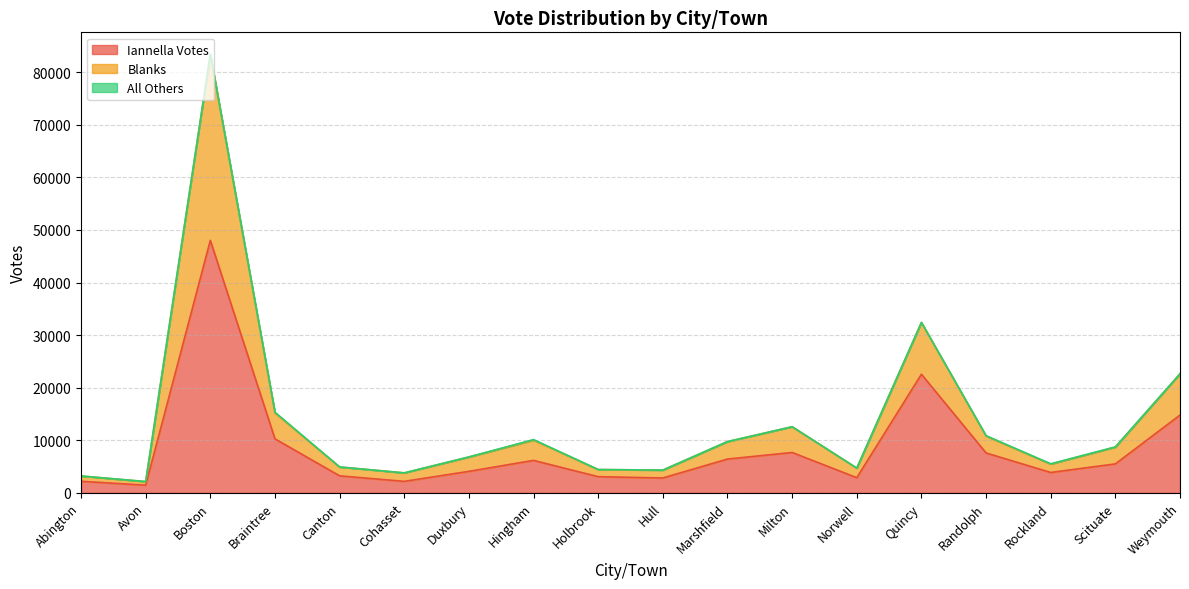

Where does the Blanks series first go above 8706?

Boston